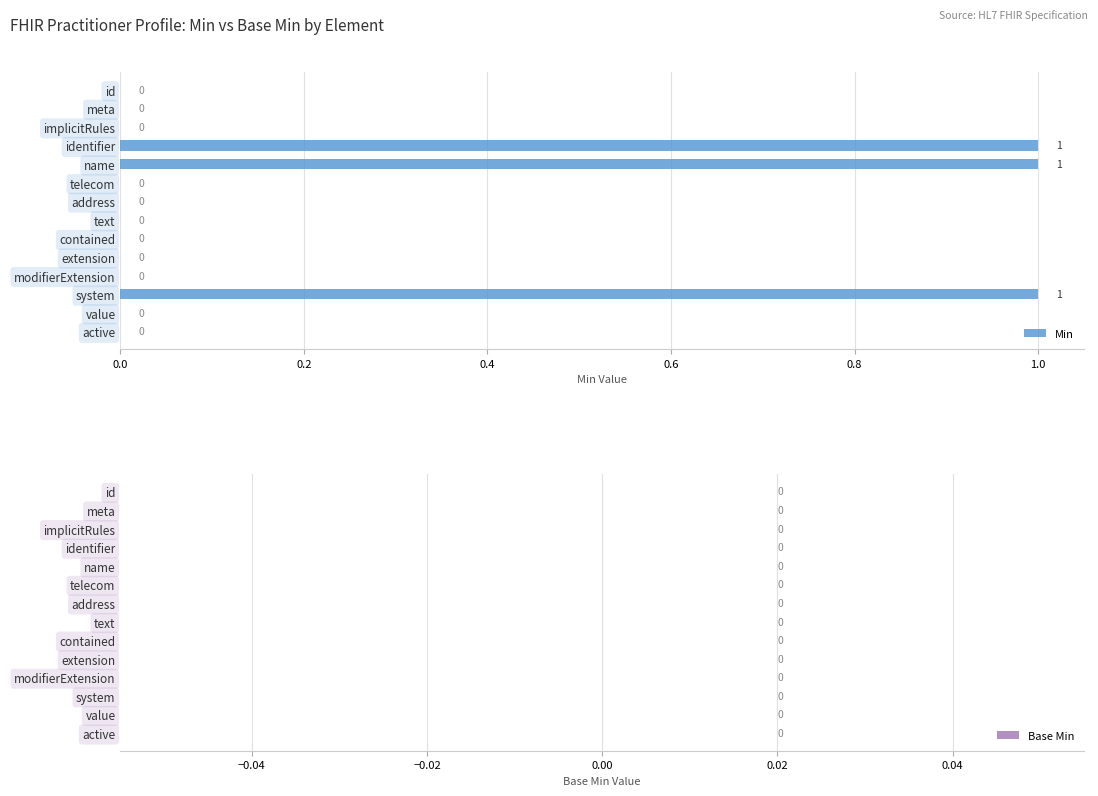

The chart shows a value of 0 at extension. True or false?

True